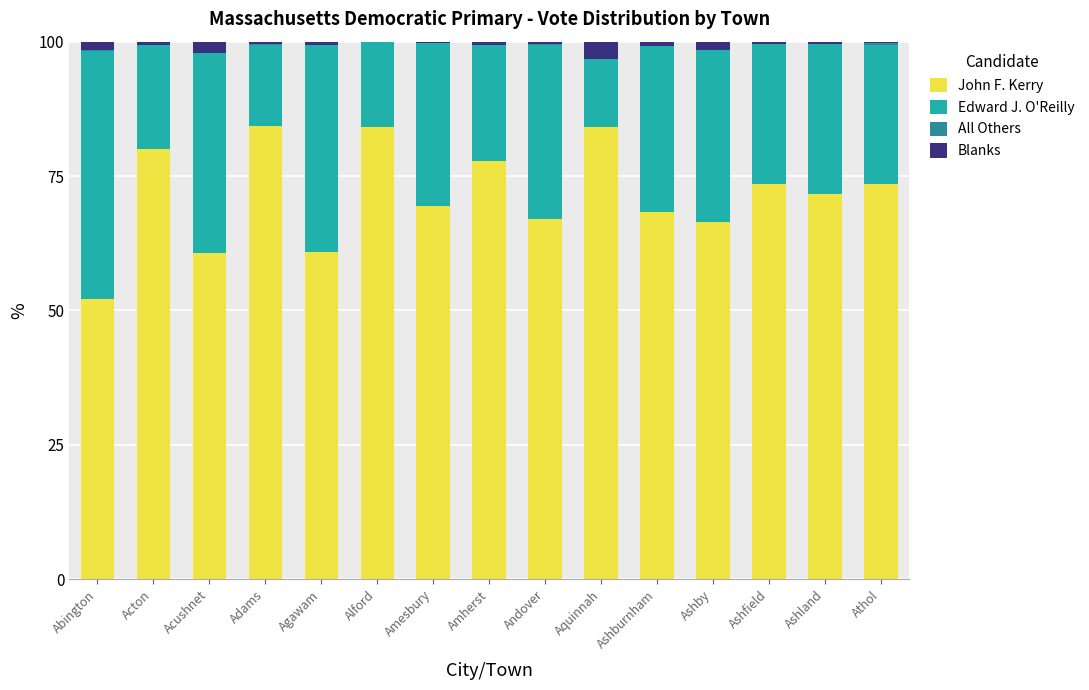

Is it true that John F. Kerry equals 41.8 at Ashburnham?

False